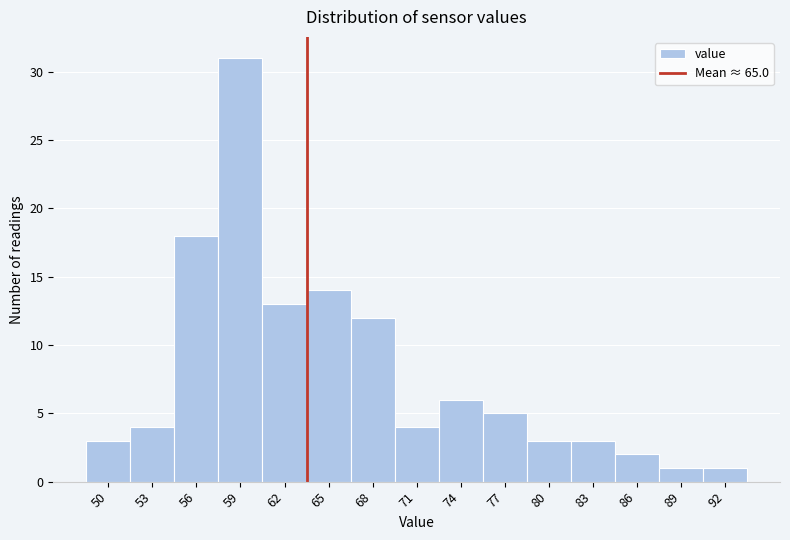

Reading left to right, transcribe all the data shown in this chart.

3	4	18	31	13	14	12	4	6	5	3	3	2	1	1